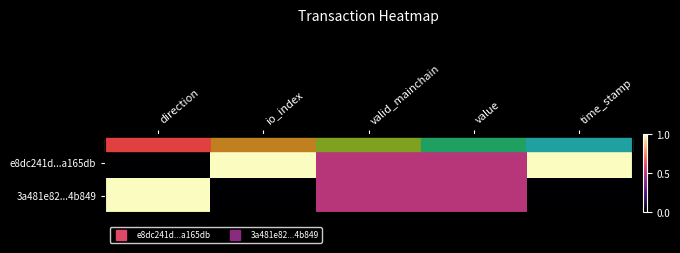

Rank the series by their average value, from highest to lowest.

e8dc241d...a165db, 3a481e82...4b849